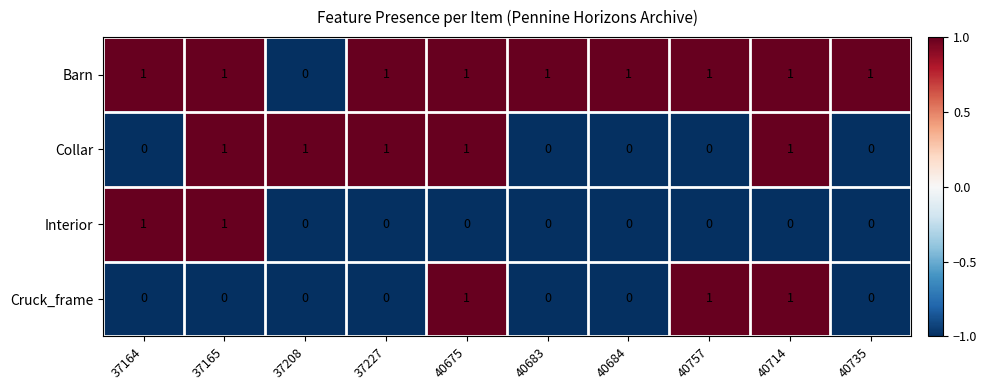

What is the smallest value displayed?

0